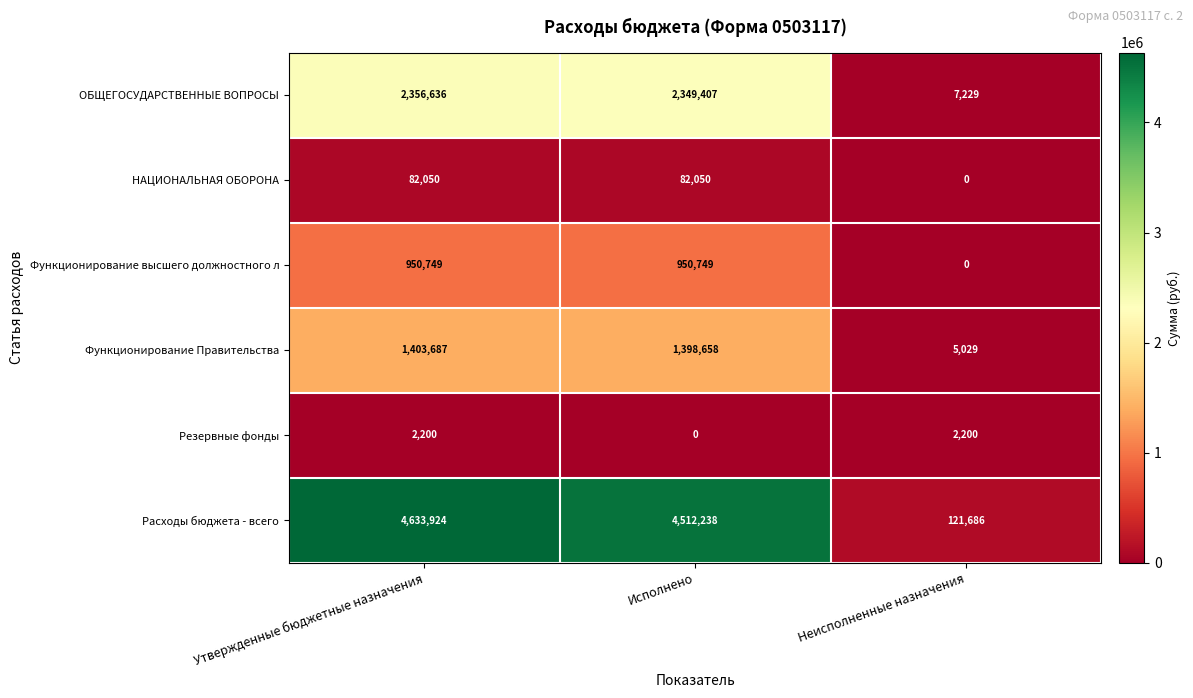

At which label is Функционирование Правительства closest to 704358?

Исполнено